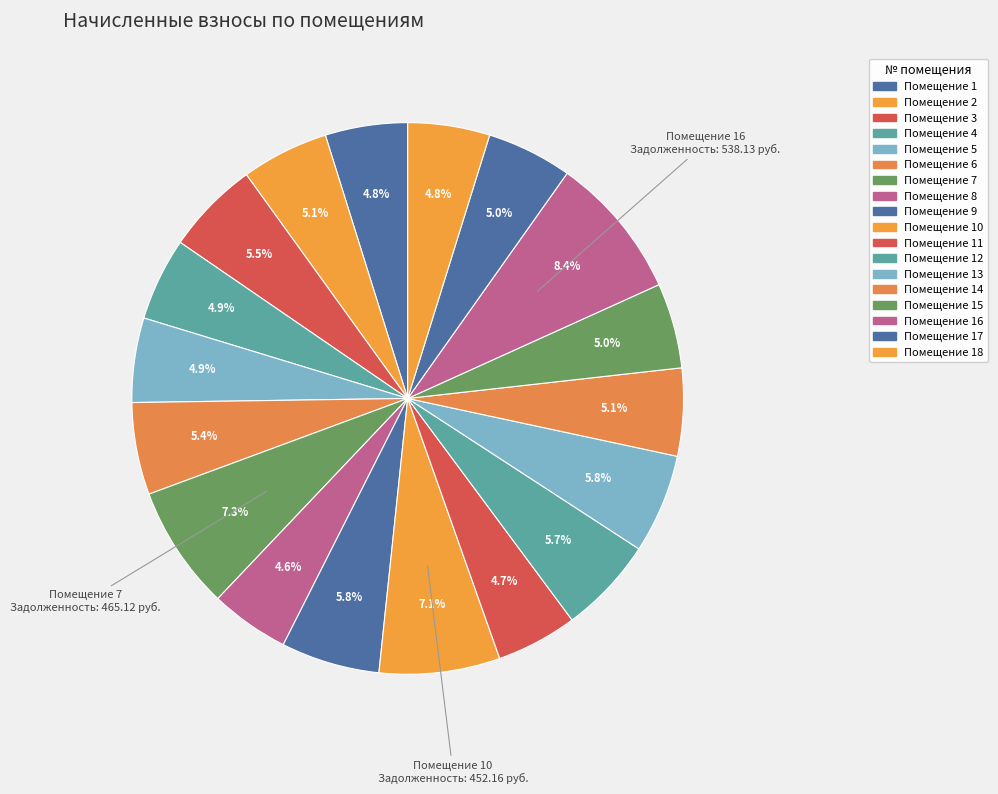

How many slices are in this pie chart?

18